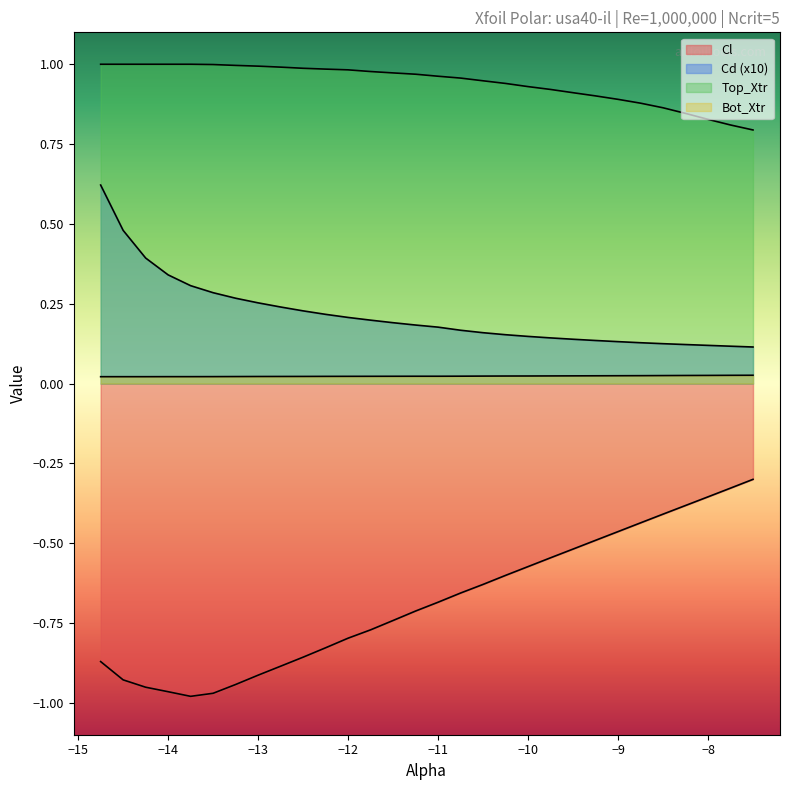

Which series has the largest range (max minus min)?

Cl